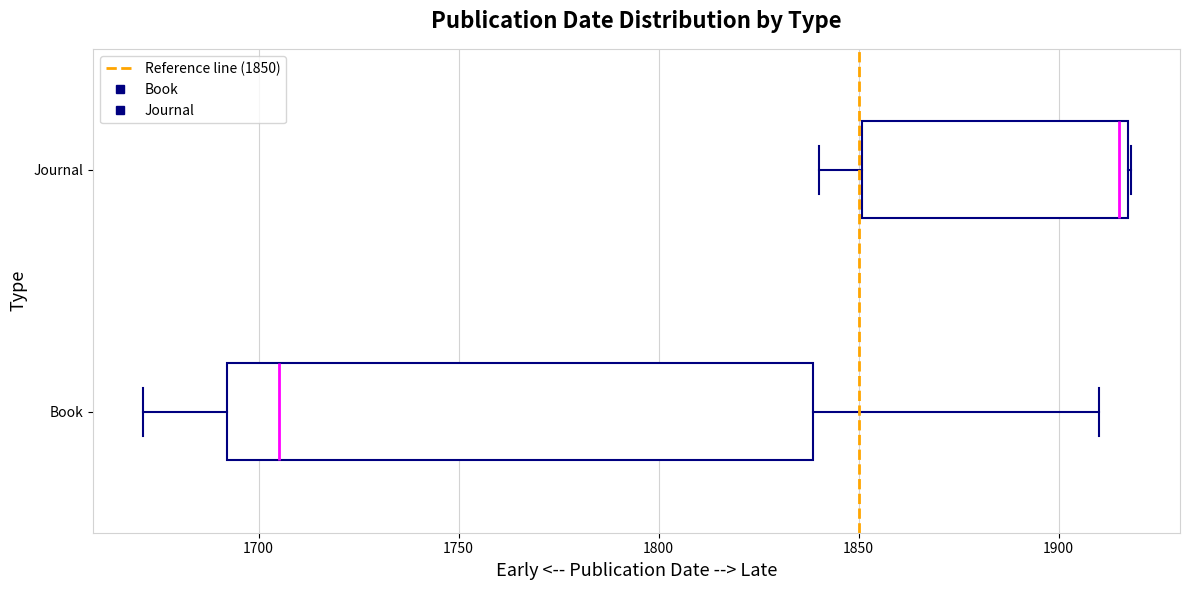

Where is the left edge of the box for Book on the x-axis? The values are not printed on the chart, so give them approximately, as read against the axis.

1690